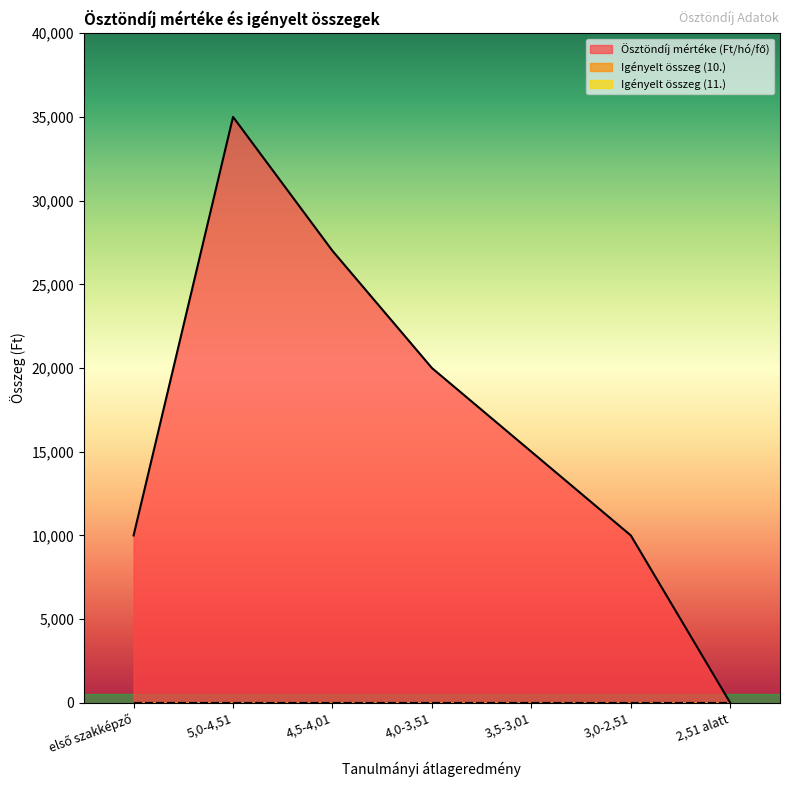

Which category has the lowest value across all series?

2,51 alatt